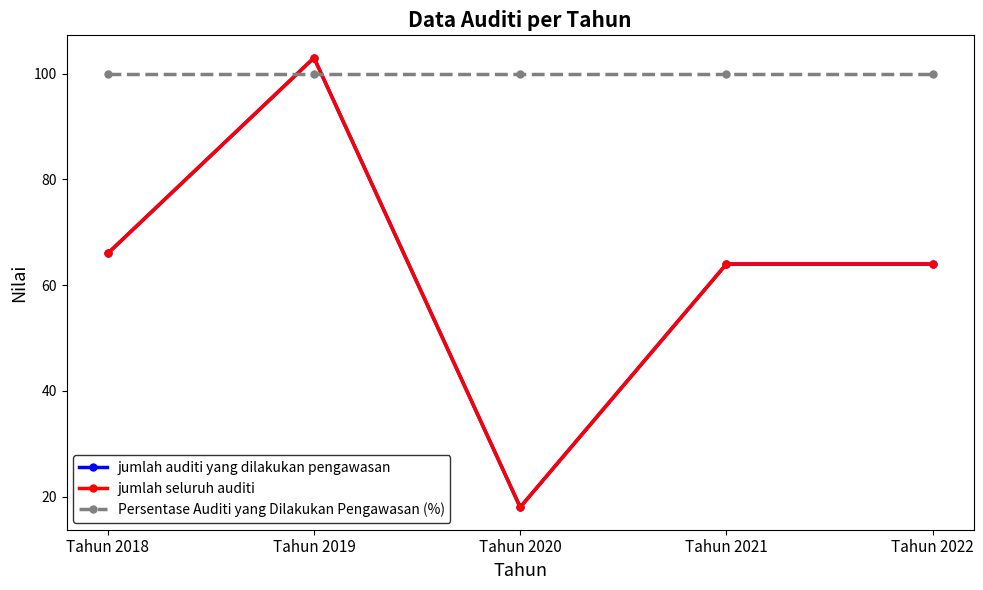

What is the average value of the jumlah seluruh auditi series?

63